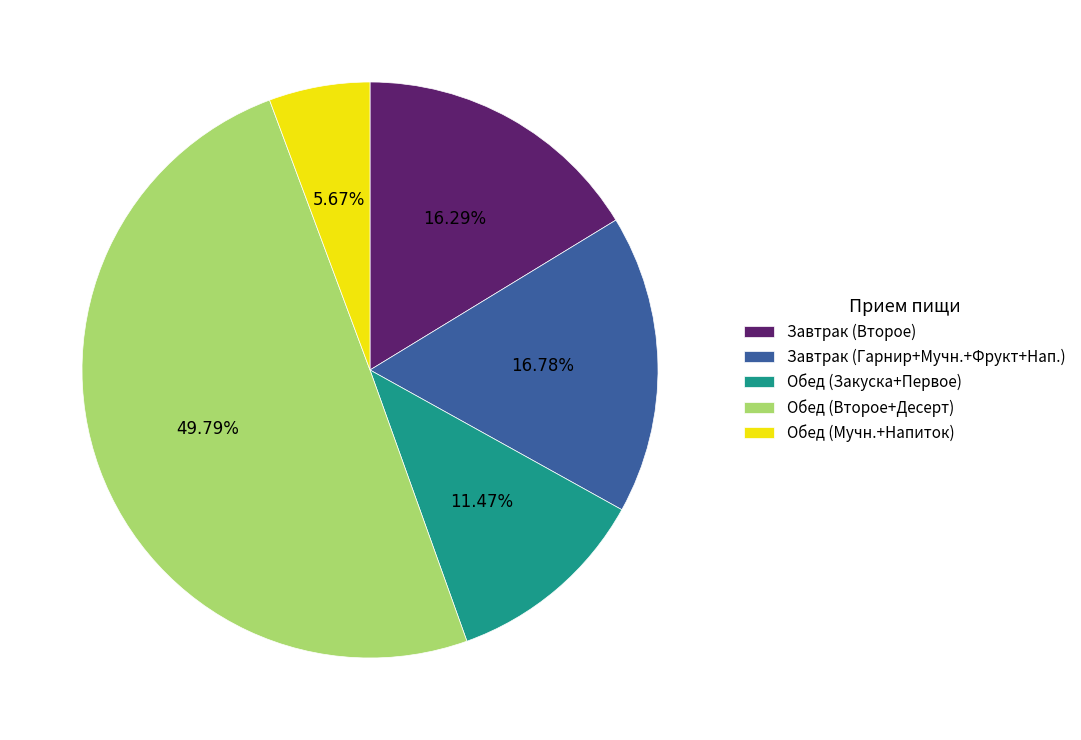

Which category has the smallest portion of the pie?

Обед (Мучн.+Напиток)